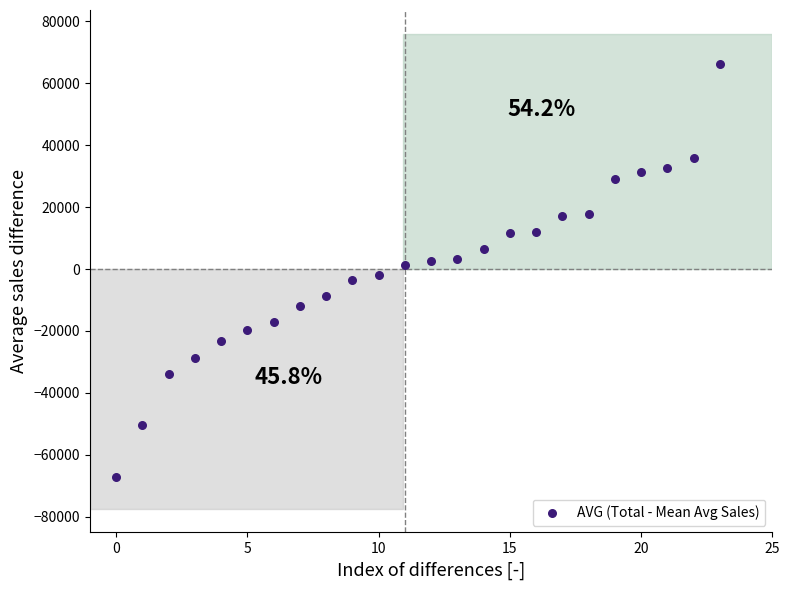

What is the range of Y values (max minus min)?

133415.0